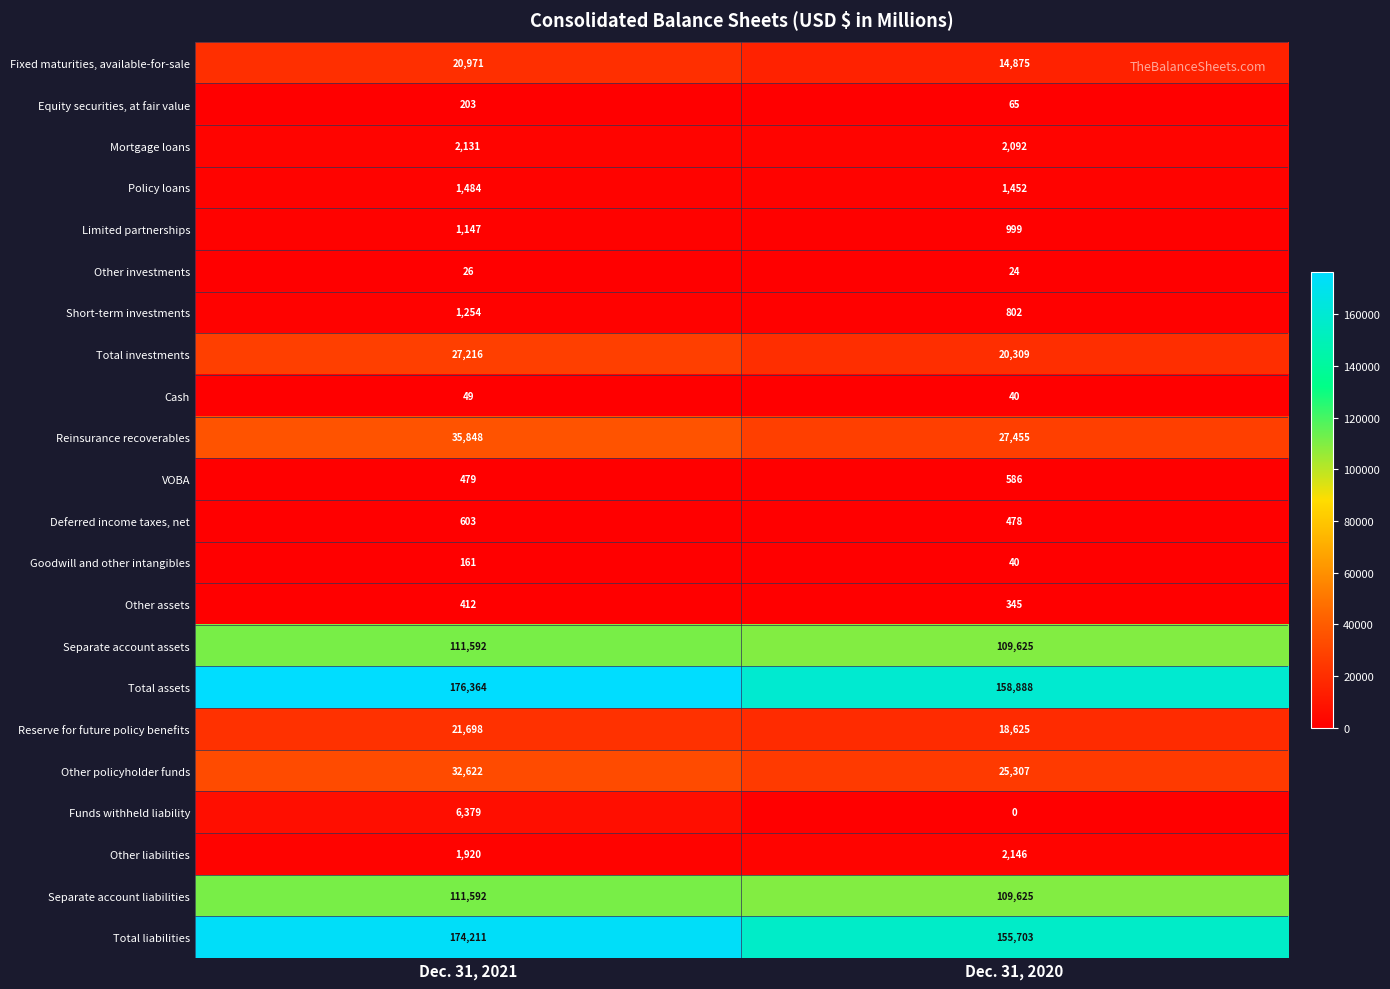

What is the maximum value shown in the chart?

176364